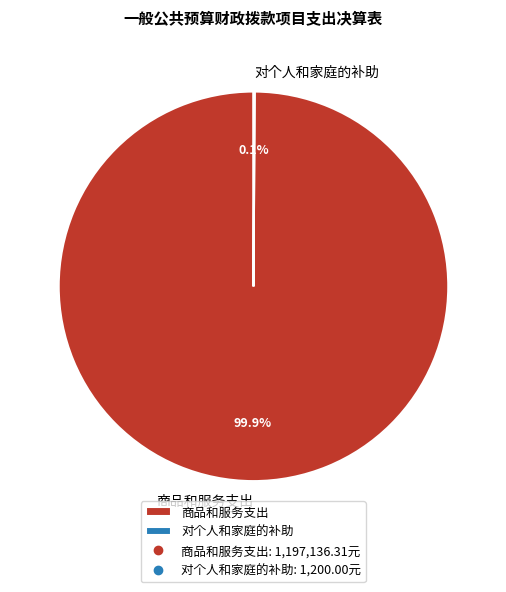

What portion of the pie excludes 商品和服务支出?

0.1%